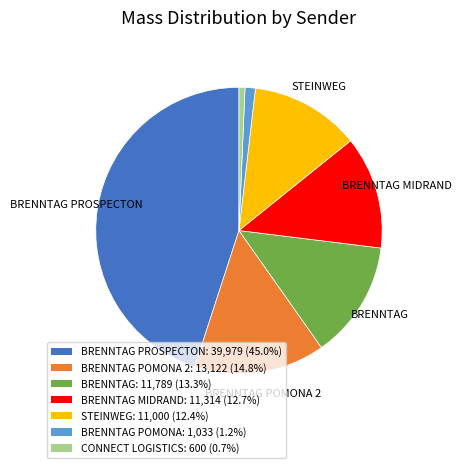

Is there a majority slice in this chart?

No